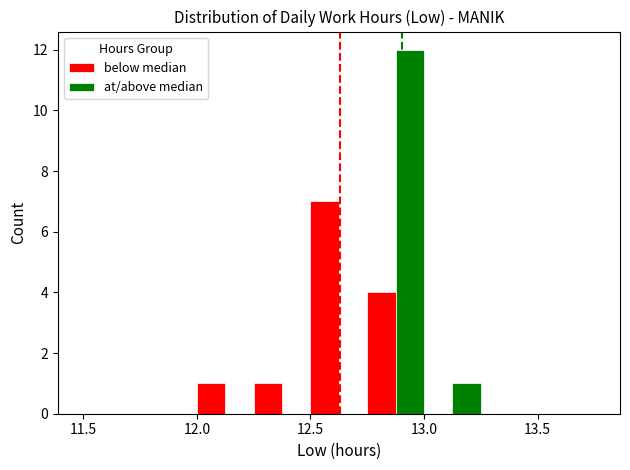

What is the sum of all at/above median values?

13